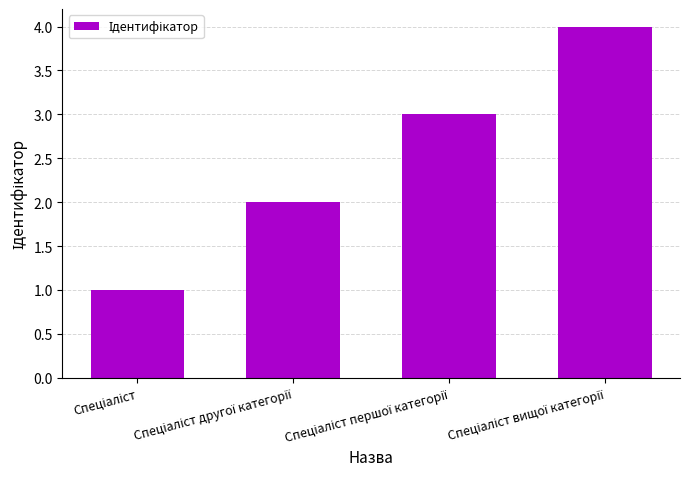

Count the number of categories in the chart.

4